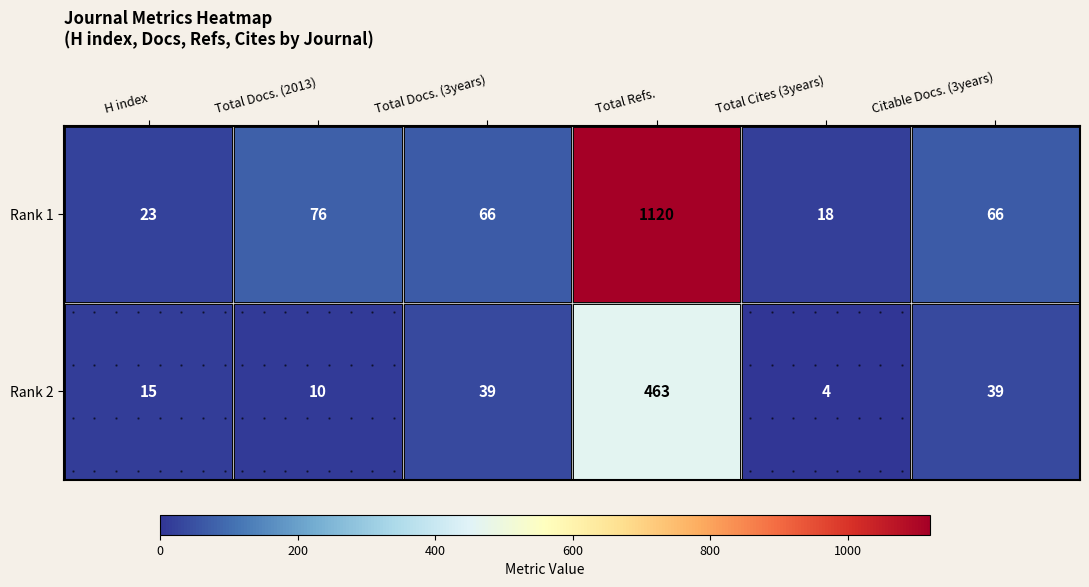

Which series has the widest spread of values?

Rank 1